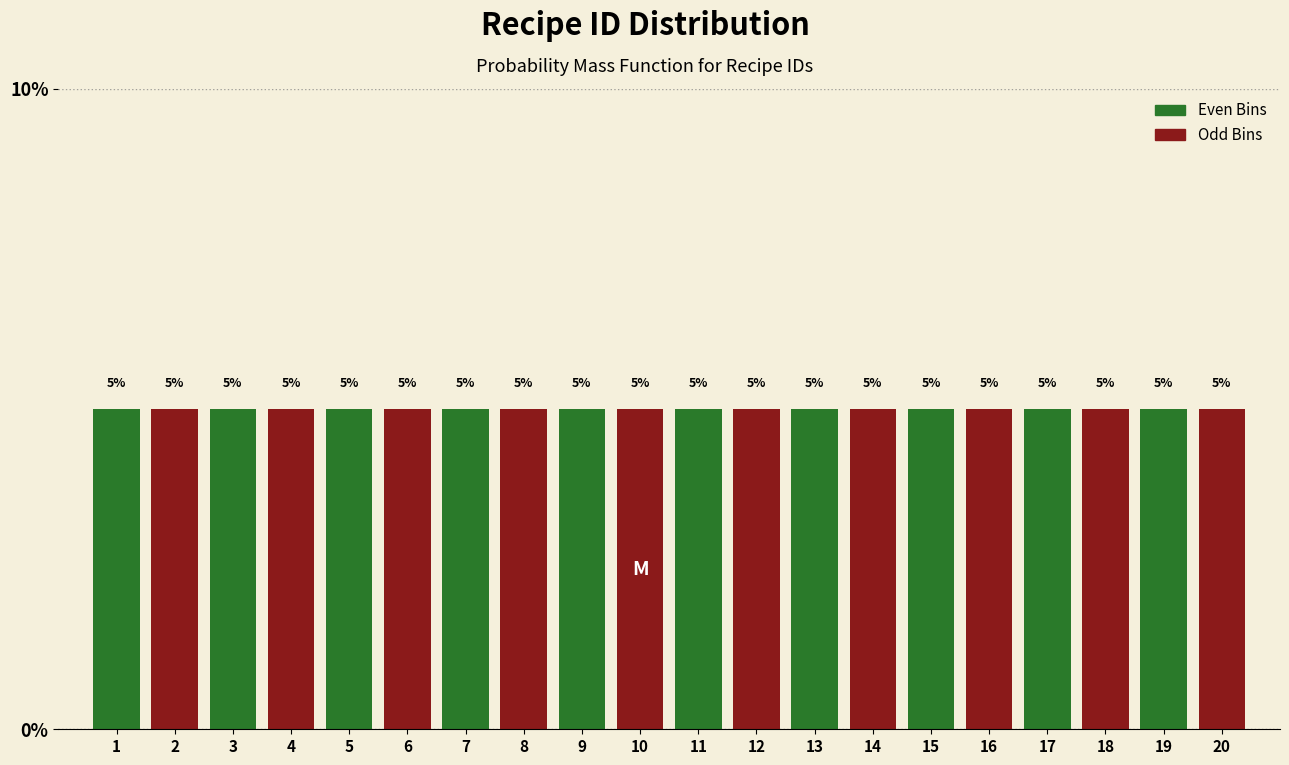

Reading left to right, transcribe this chart: for each bar, give the range it covers on the x-axis and its height.

0.5 to 1.5: 5
1.5 to 2.5: 5
2.5 to 3.5: 5
3.5 to 4.5: 5
4.5 to 5.5: 5
5.5 to 6.5: 5
6.5 to 7.5: 5
7.5 to 8.5: 5
8.5 to 9.5: 5
9.5 to 10.5: 5
10.5 to 11.5: 5
11.5 to 12.5: 5
12.5 to 13.5: 5
13.5 to 14.5: 5
14.5 to 15.5: 5
15.5 to 16.5: 5
16.5 to 17.5: 5
17.5 to 18.5: 5
18.5 to 19.5: 5
19.5 to 20.5: 5